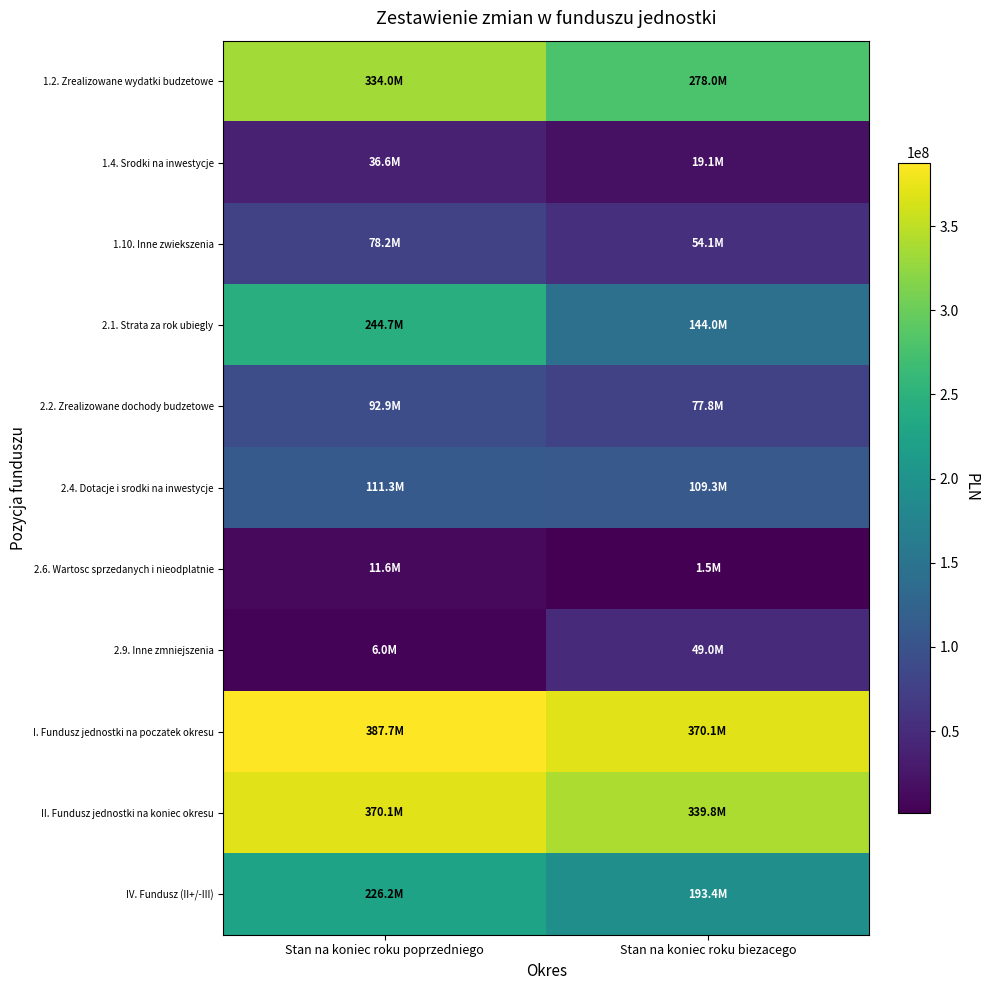

What is the total value across all series at Stan na koniec roku poprzedniego?

1899451713.9